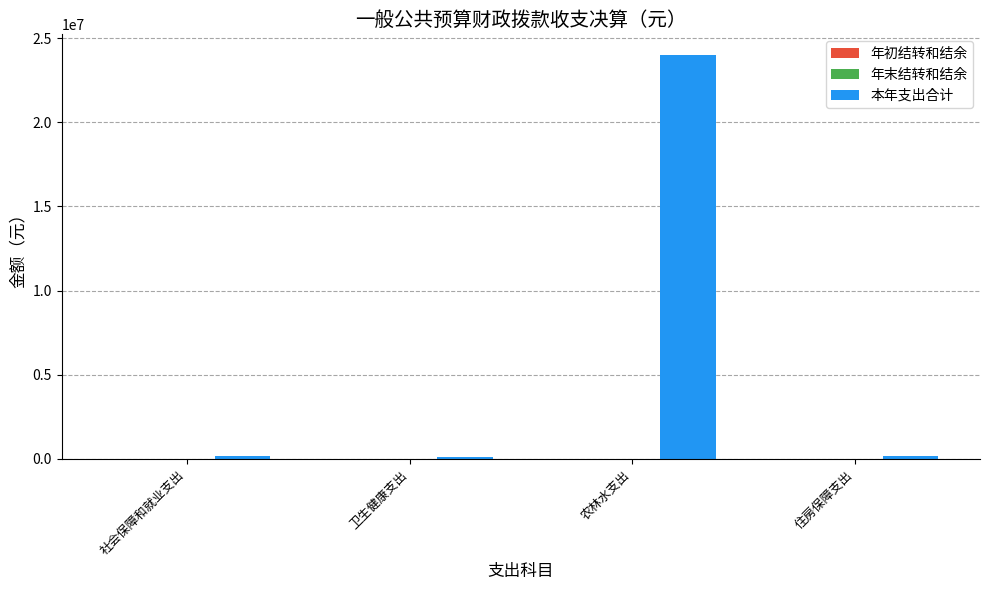

Which series has the largest total across all categories?

本年支出合计